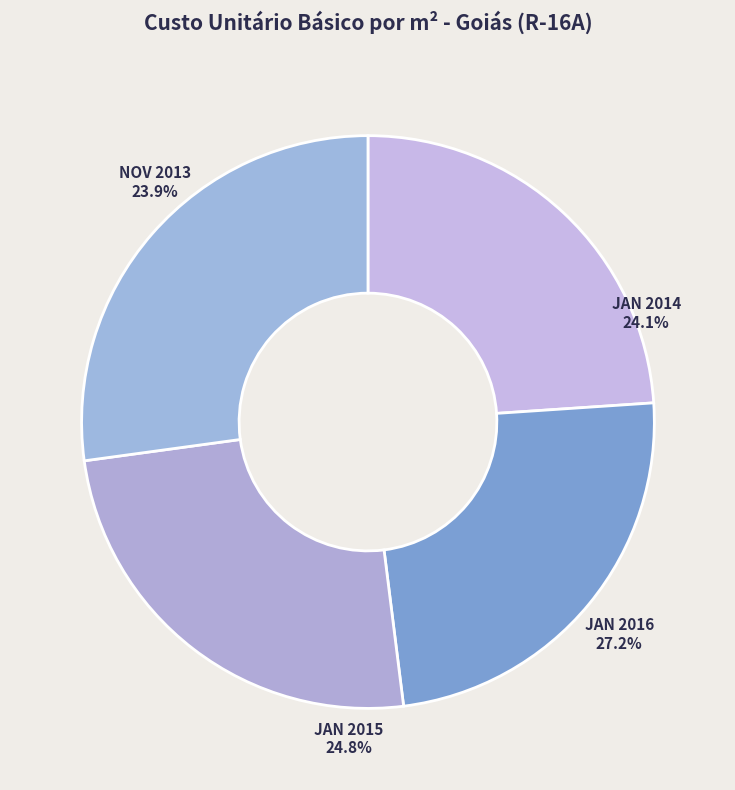

Is there any slice that represents more than half of the pie?

No